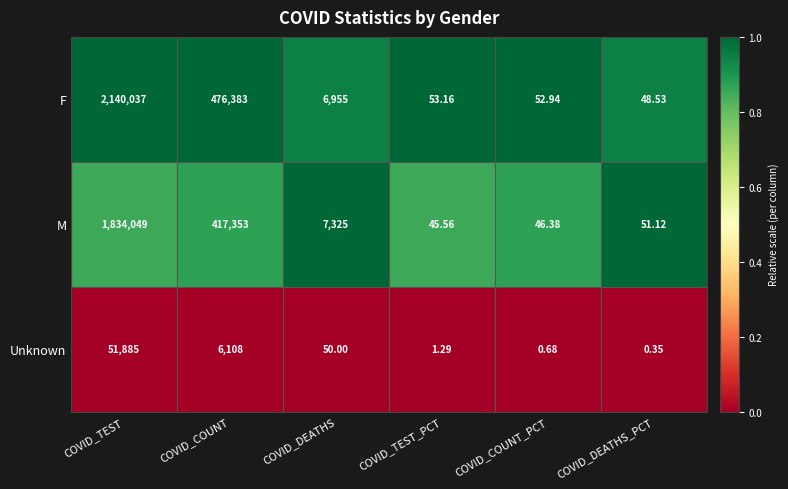

How many series are shown in this chart?

3